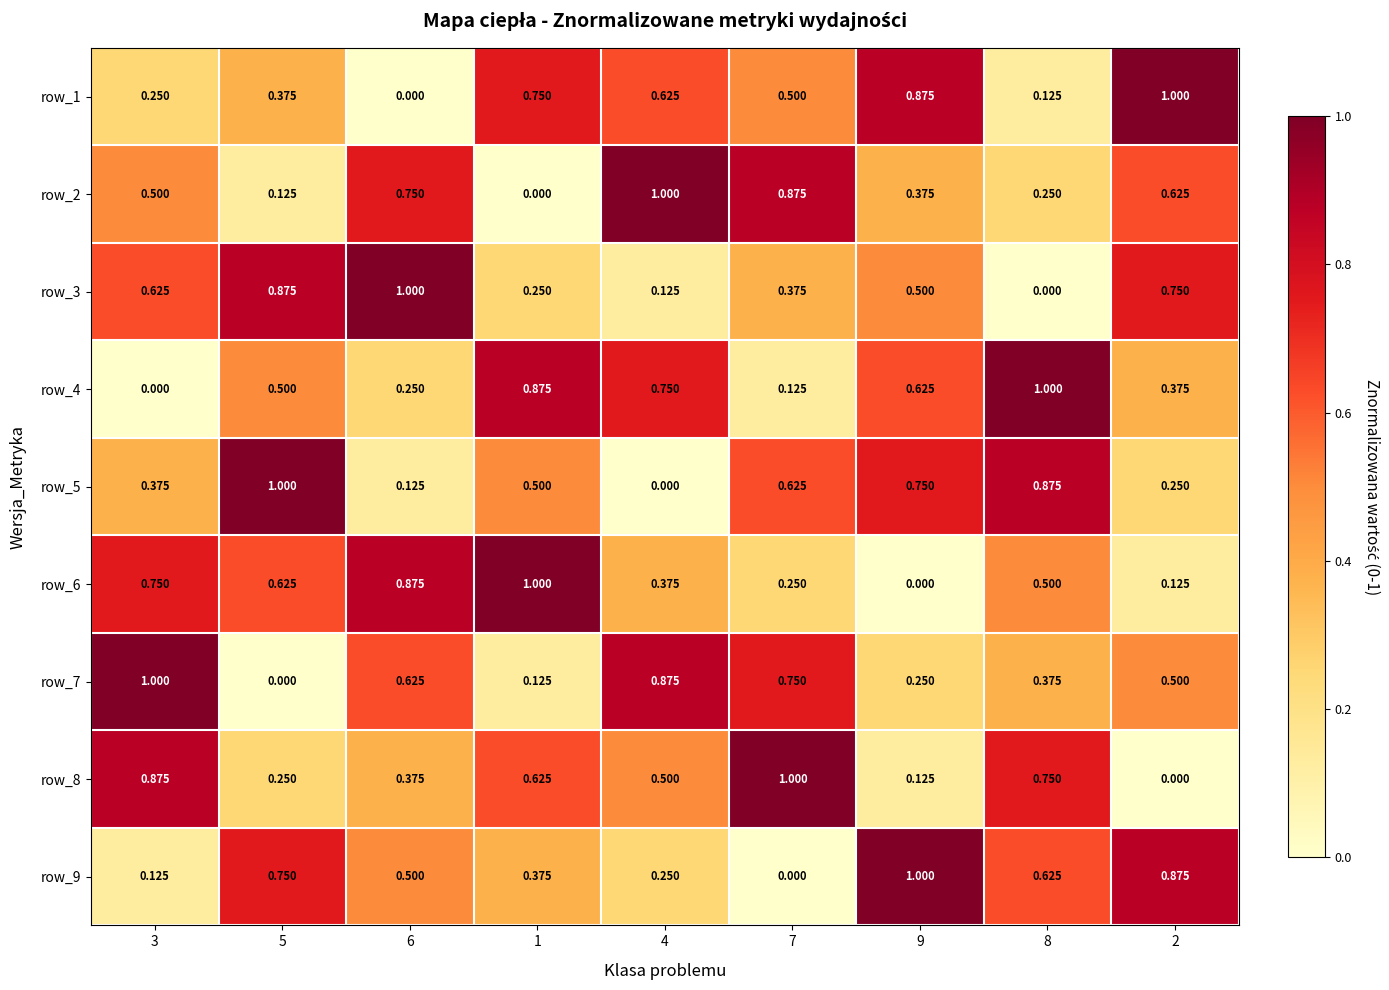

Is the value of row_7 at 9 greater than the value of row_3 at 8?

Yes